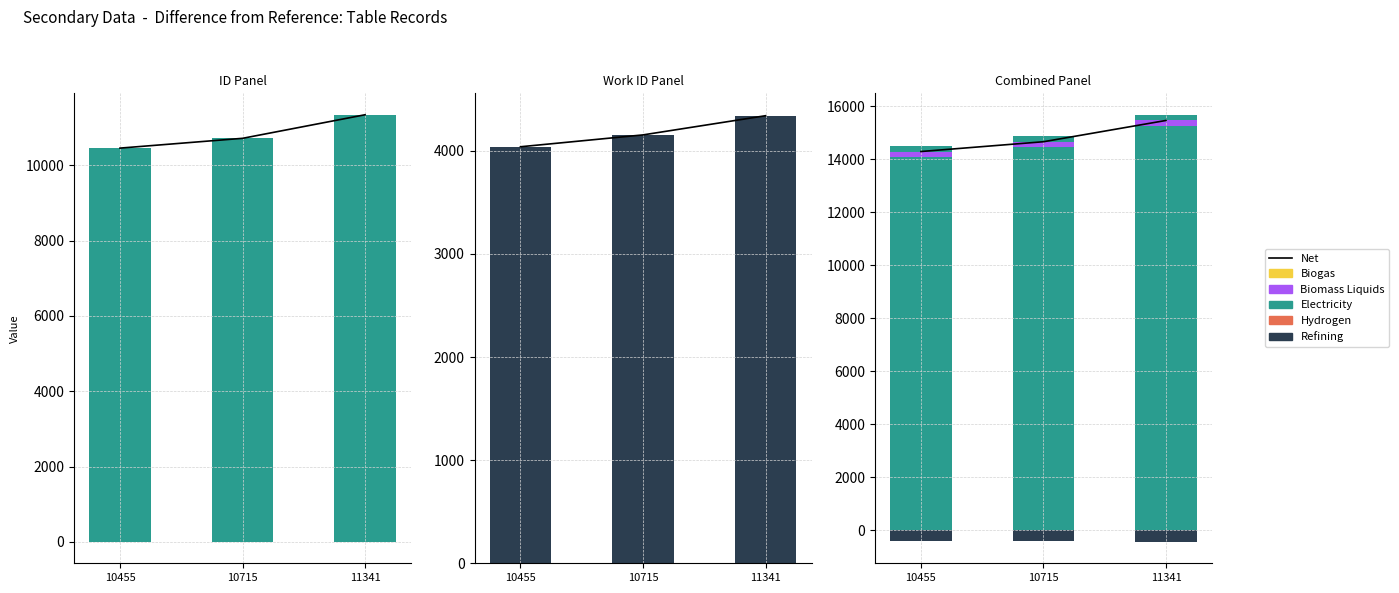

At which category is the sum across all series the highest?

11341